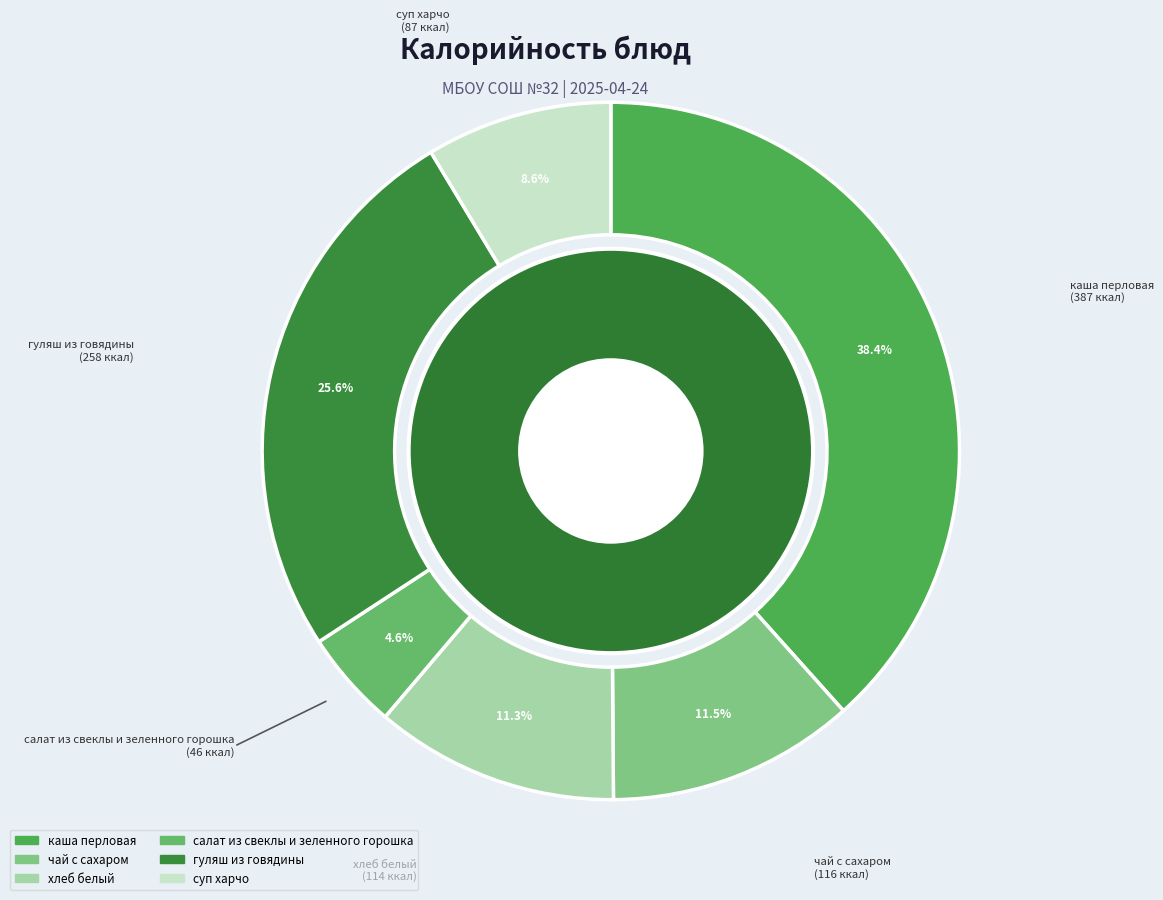

To the nearest percent, what is the difference between the каша перловая and суп харчо slice percentages?

30%